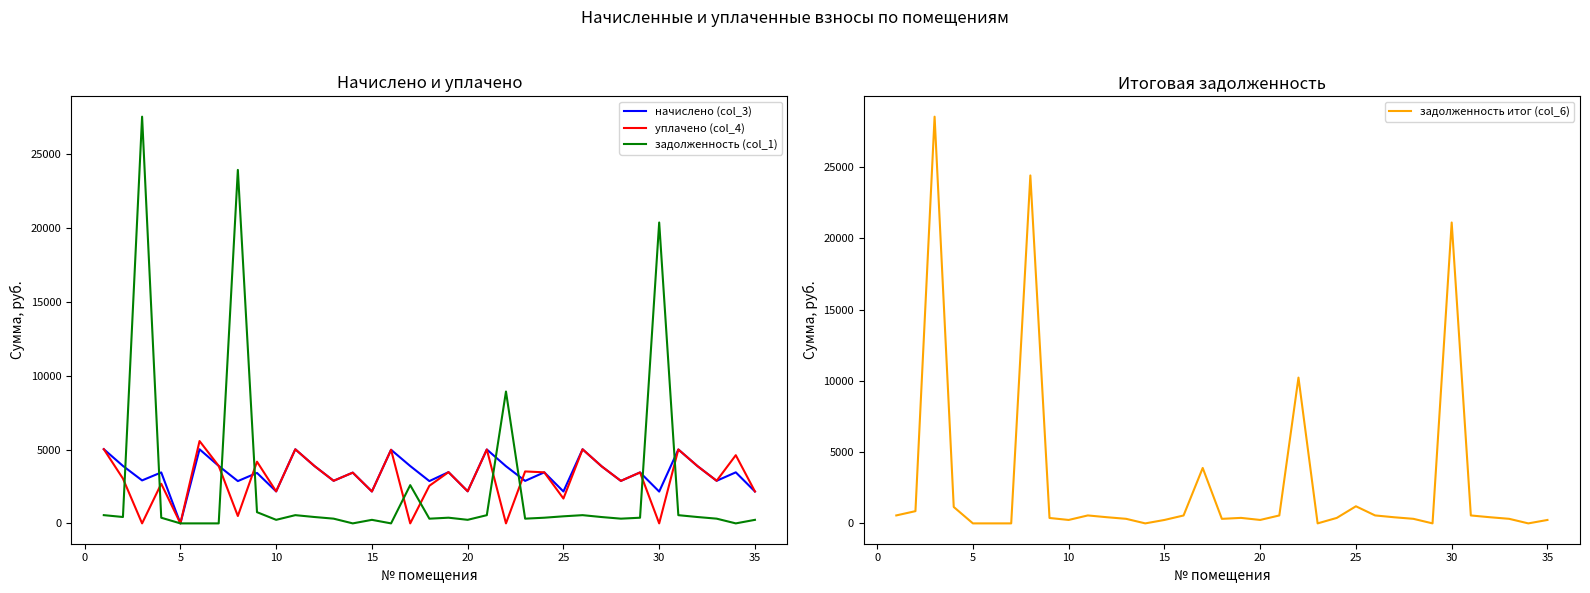

What is the maximum value shown in the chart?

28524.5